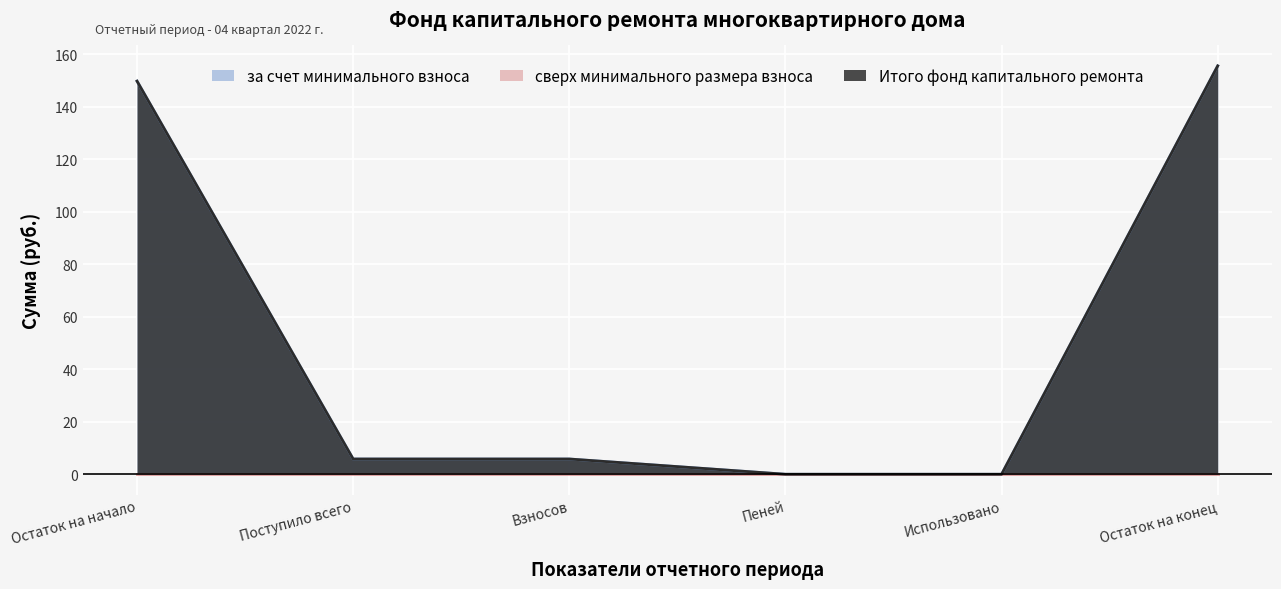

True or false: за счет минимального взноса has a value of 5.8 at Поступило всего.

True